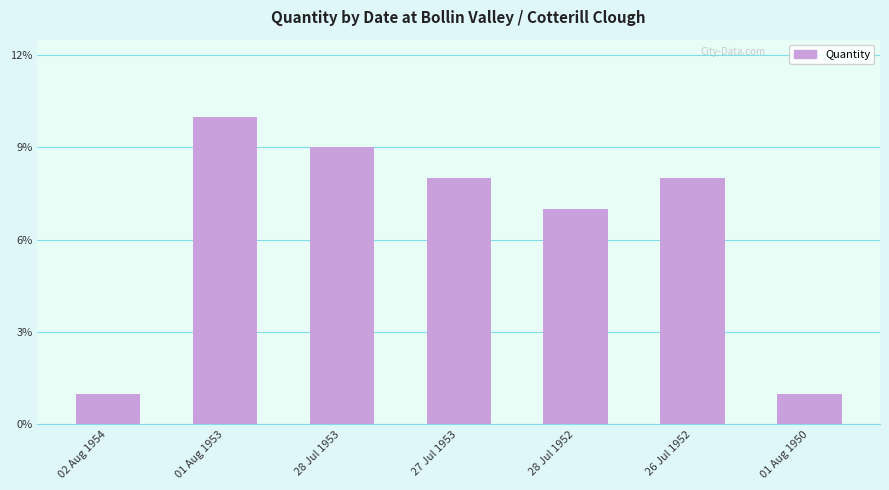

Which label corresponds to the largest value in the chart?

01 Aug 1953